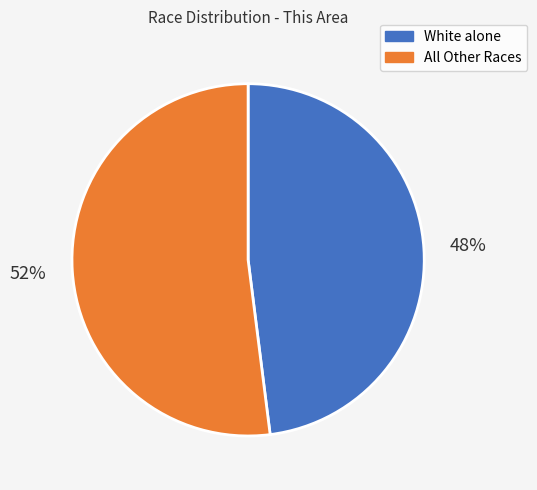

Count the number of slices in the pie.

2